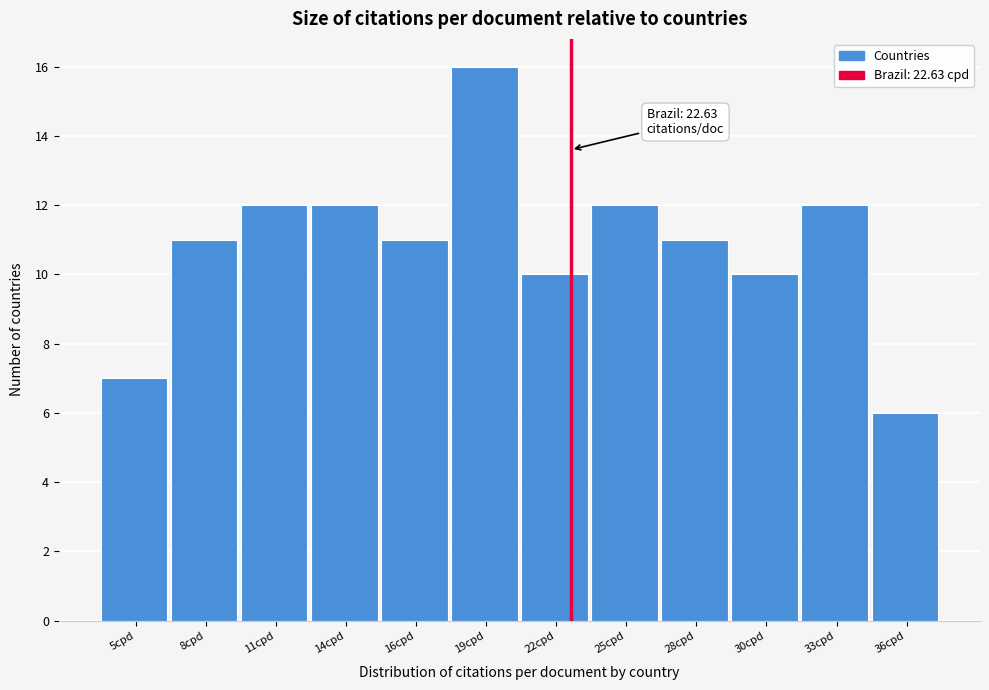

Reading right to left, what are all the values shown in this chart?

6	12	10	11	12	10	16	11	12	12	11	7